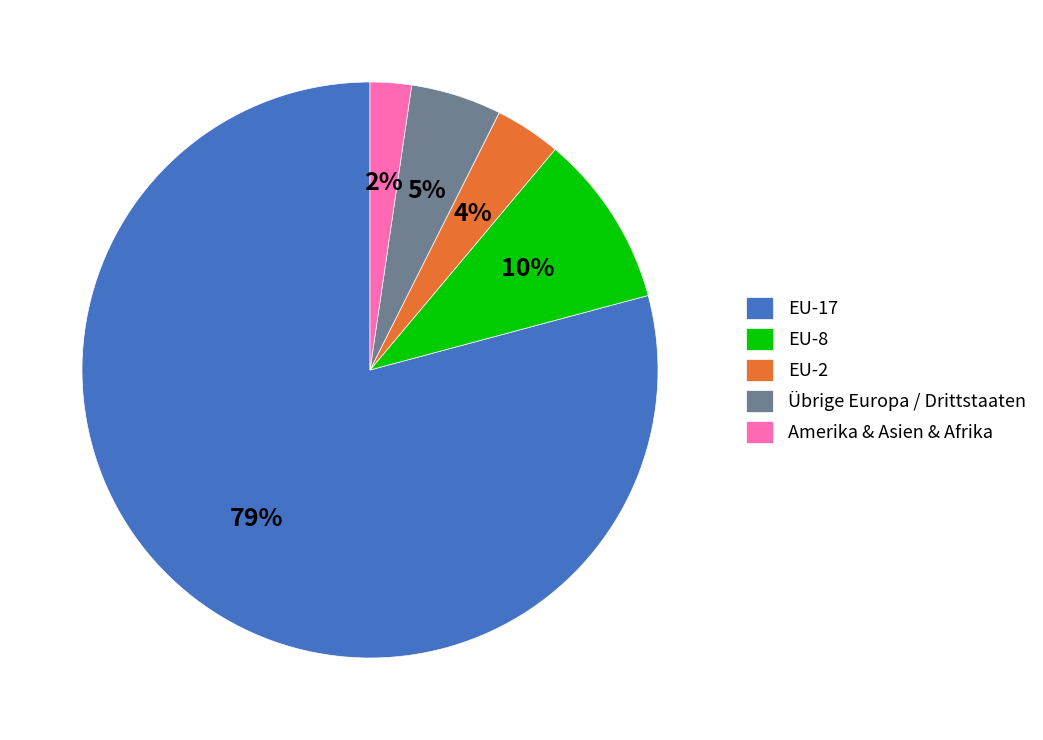

The Übrige Europa / Drittstaaten slice represents 5% of the pie. True or false?

True